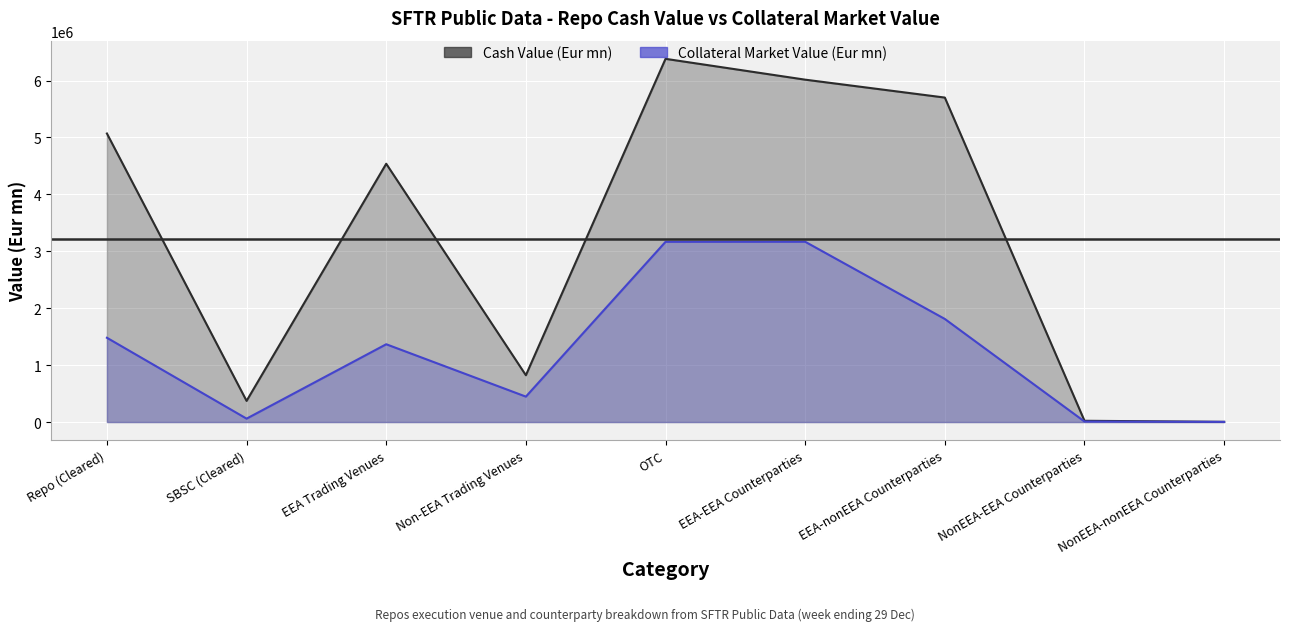

How many data points in Collateral Market Value (Eur mn) are above 1367026?

5